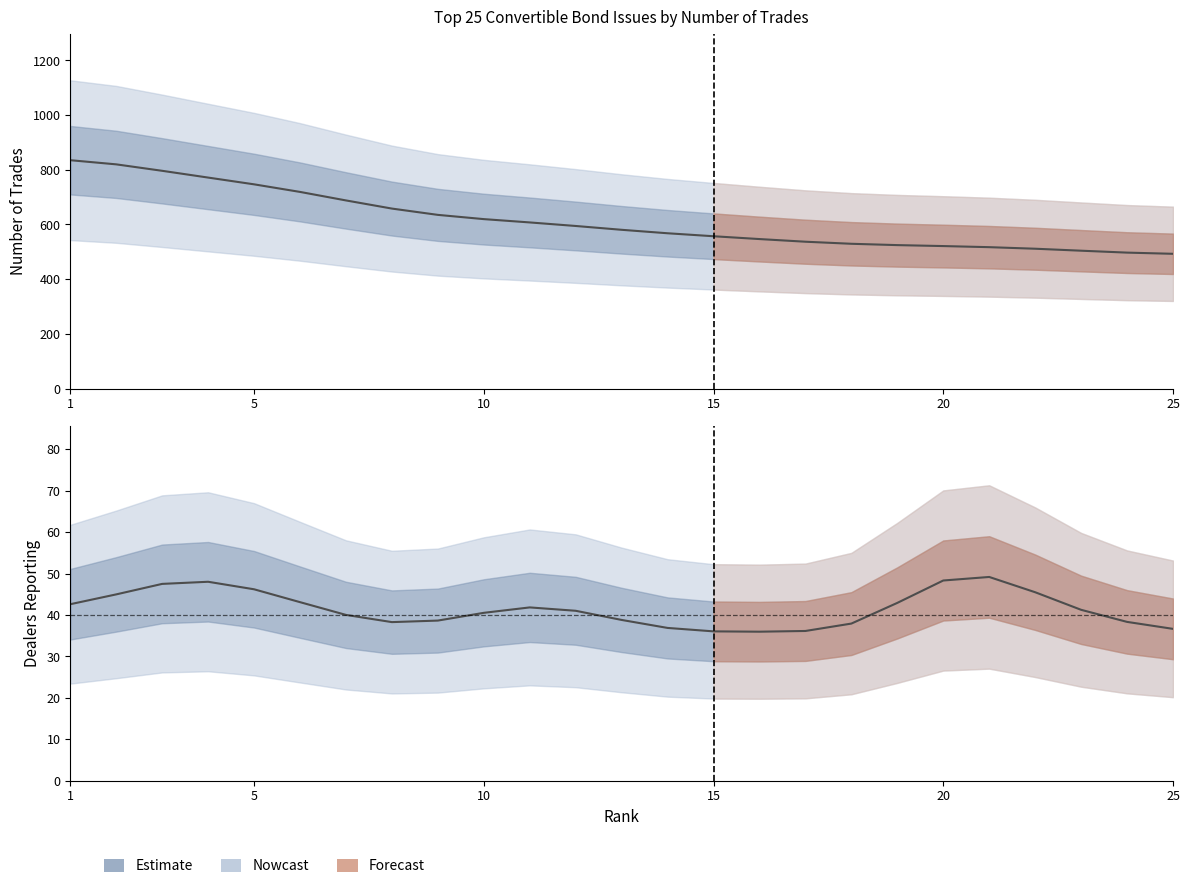

True or false: Dealers Reporting and Trades cross at least once.

False